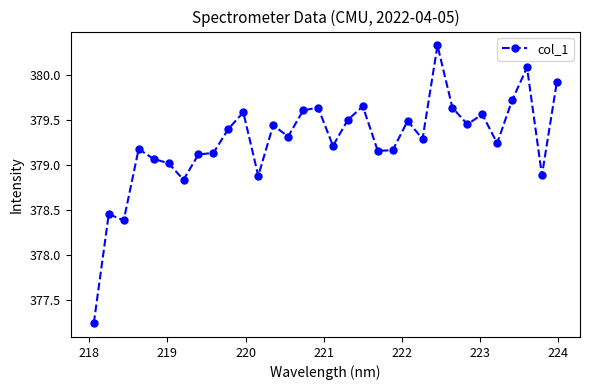

What is the maximum value shown in the chart?

380.3